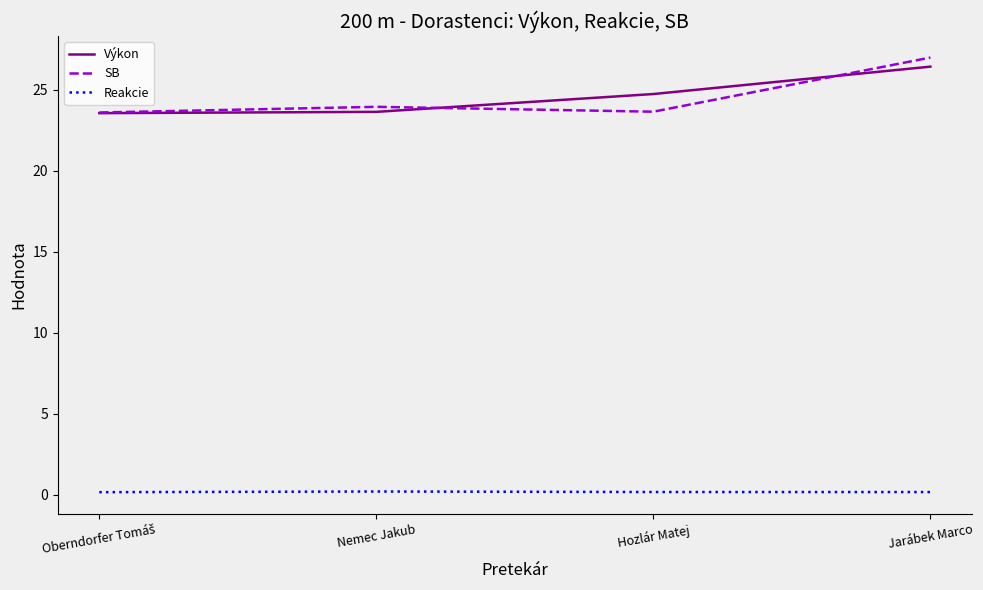

The Výkon series shows 13.9 at Nemec Jakub. True or false?

False